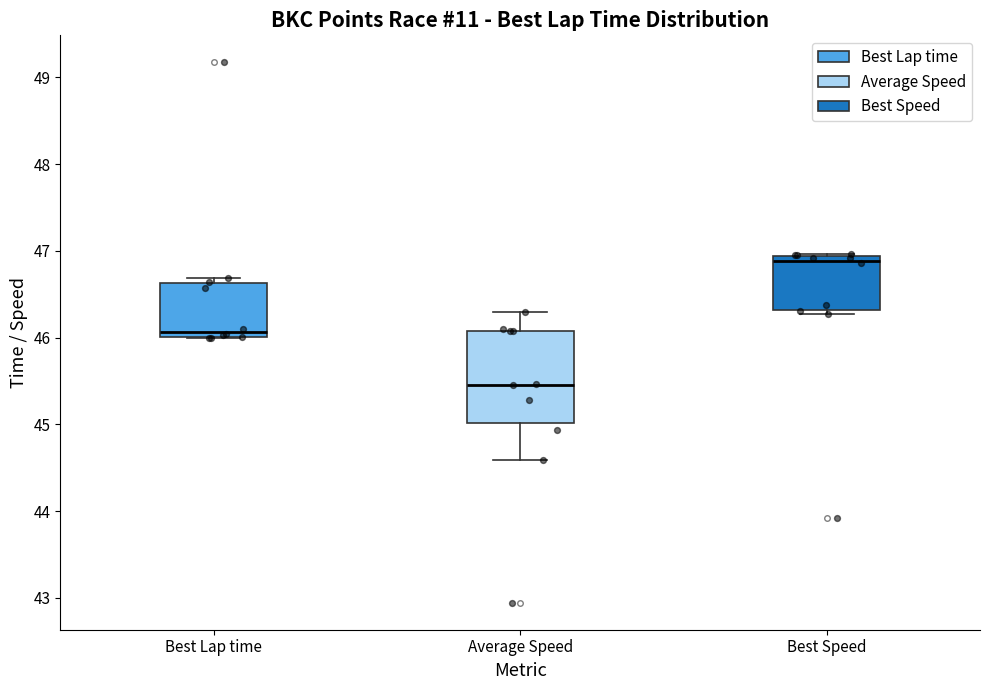

Comparing the boxes themselves (not the whiskers), which one is the tallest?

Average Speed